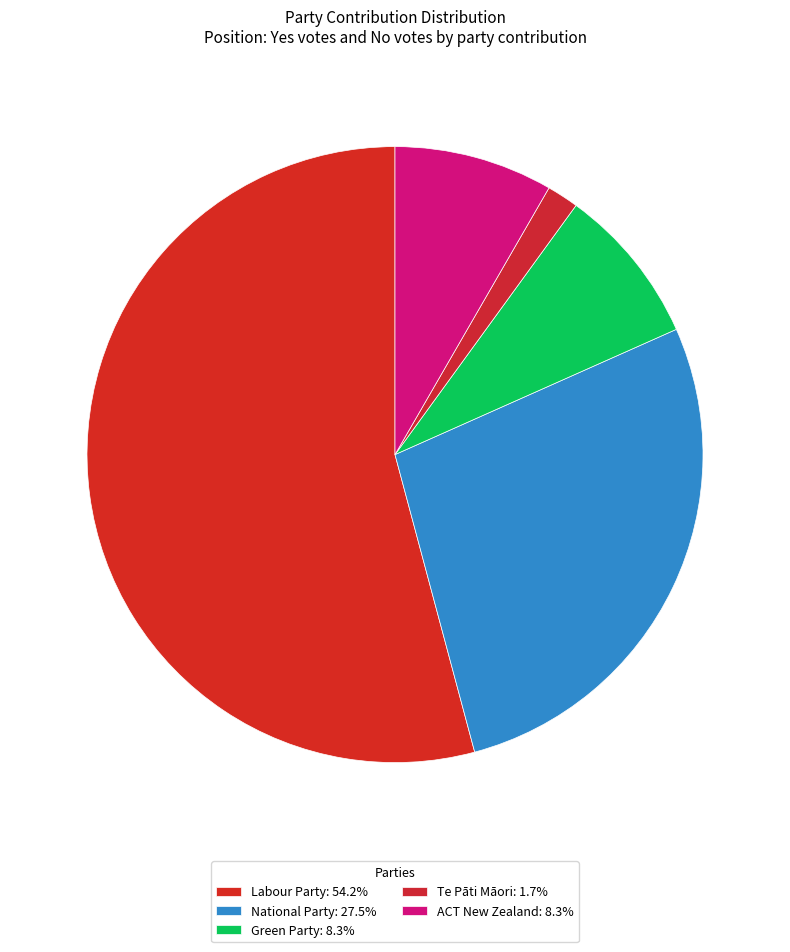

What is the largest slice in the pie chart?

Labour Party